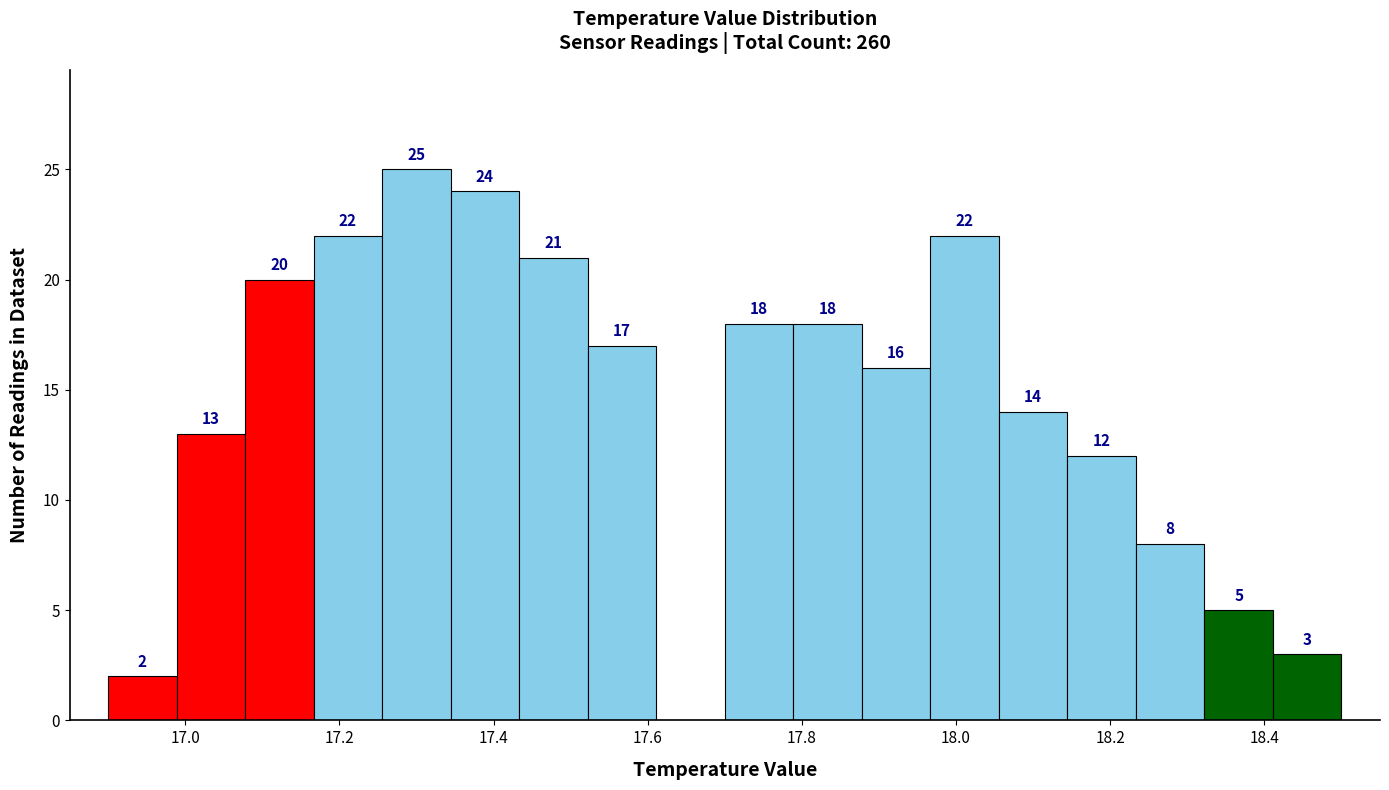

Which range on the x-axis has the tallest bar?

17.26 to 17.34